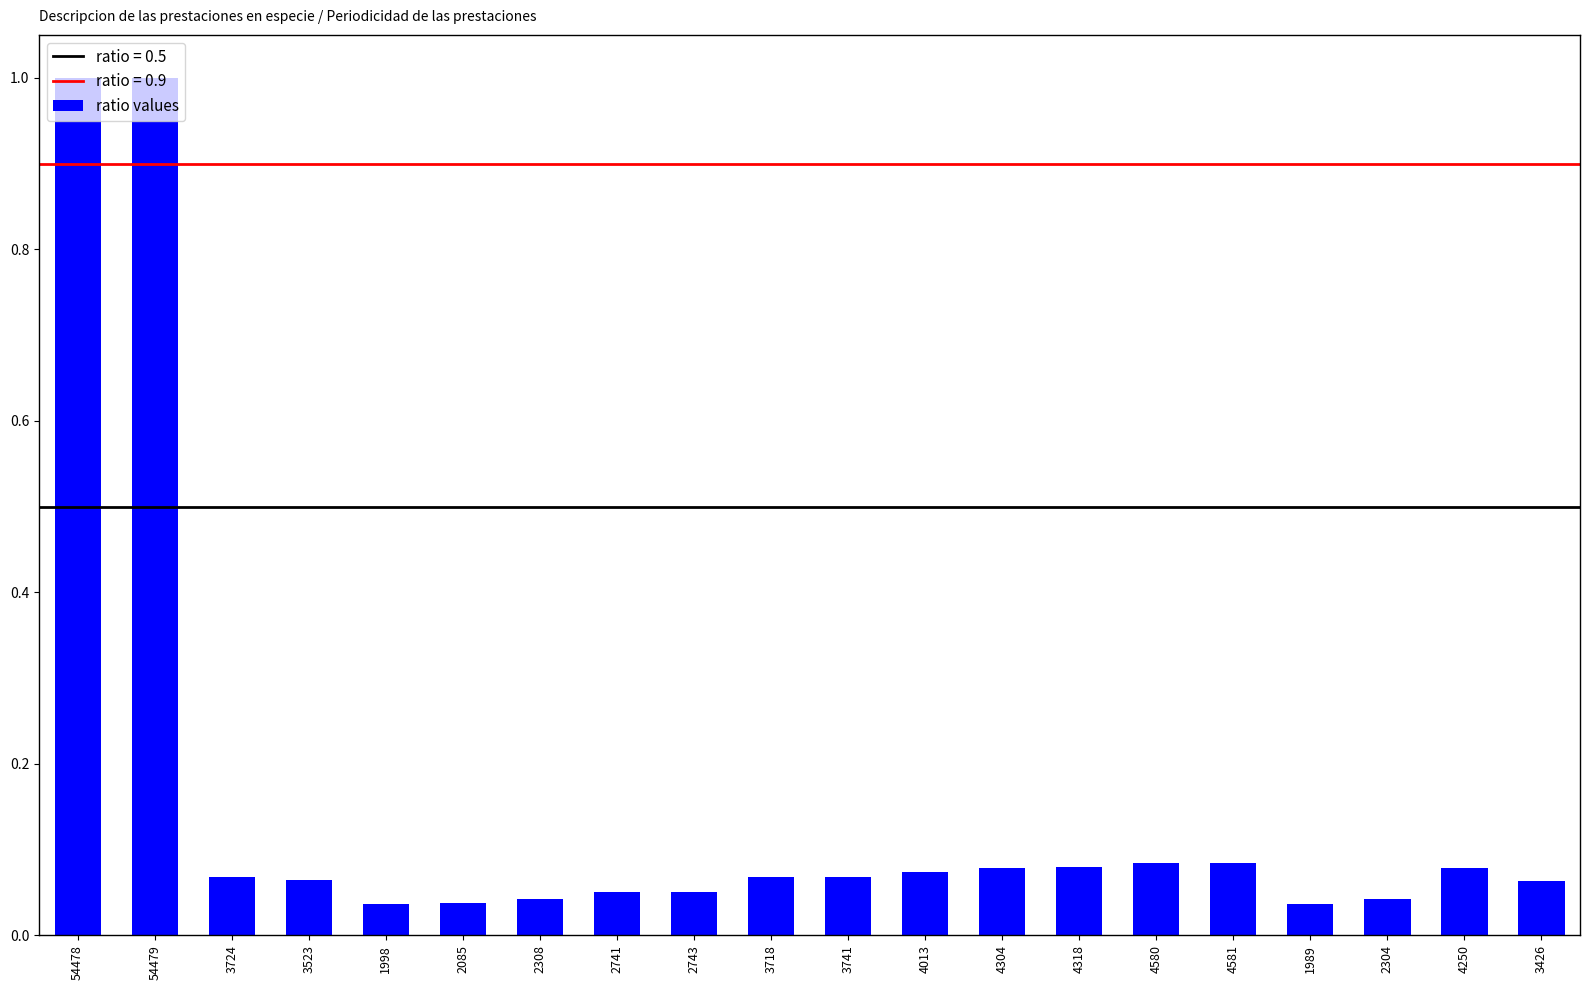

What is the average value?

0.2